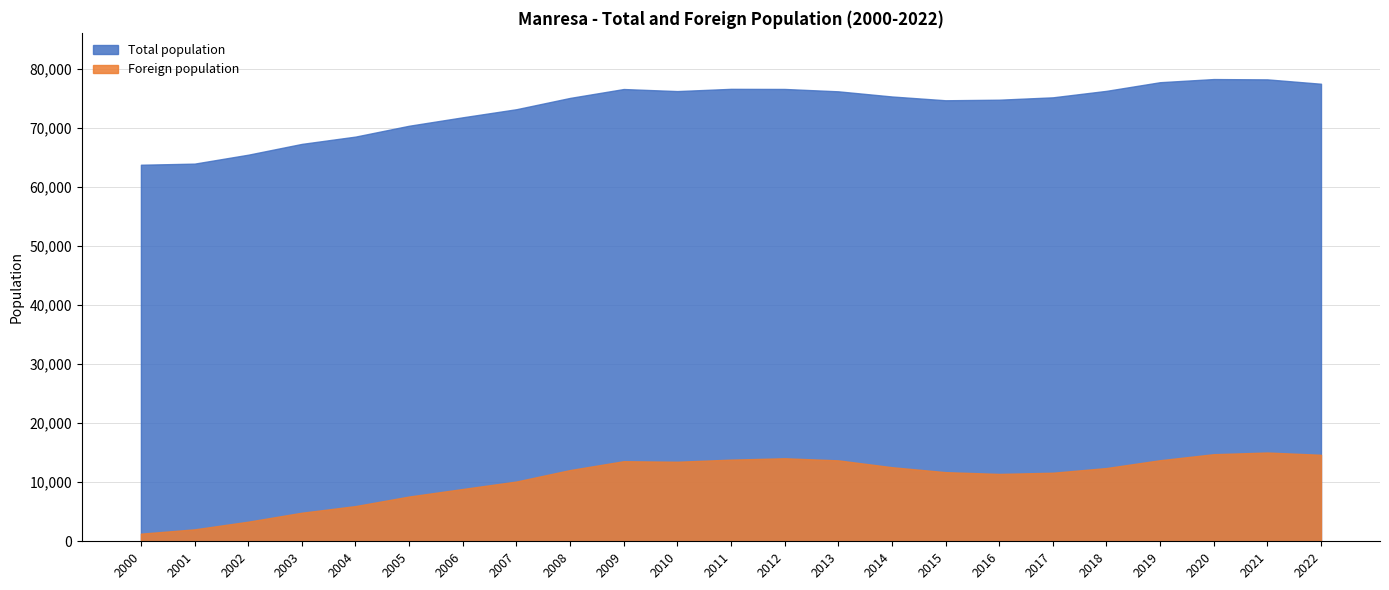

Which series has the widest spread of values?

Total population